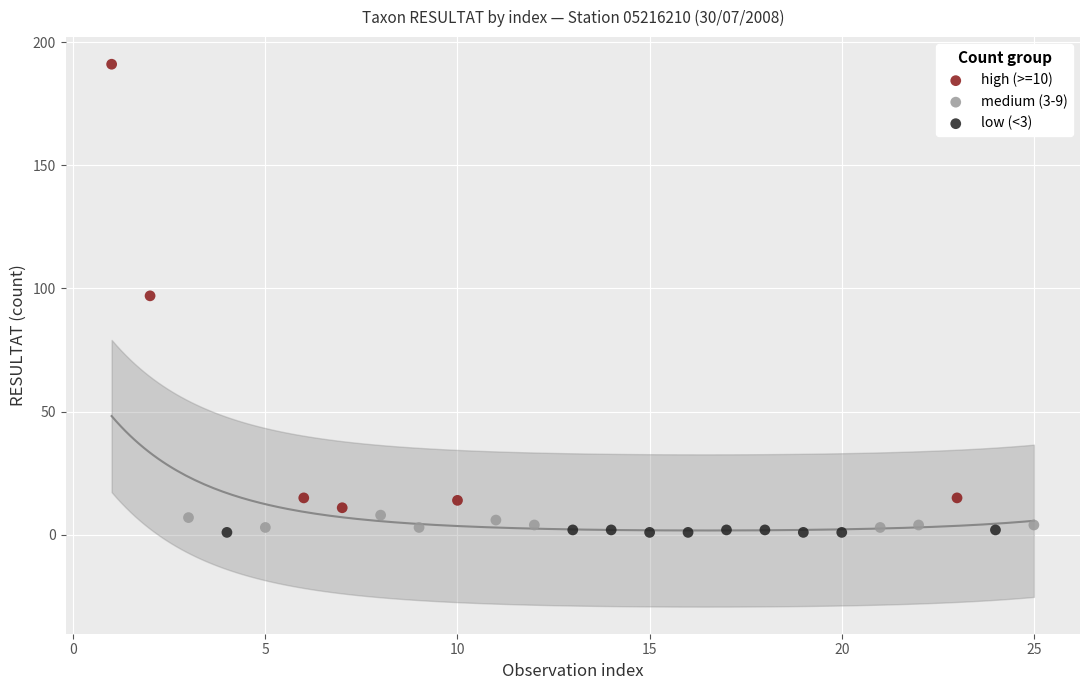

Which series has the largest Y range (max minus min)?

high (>=10)